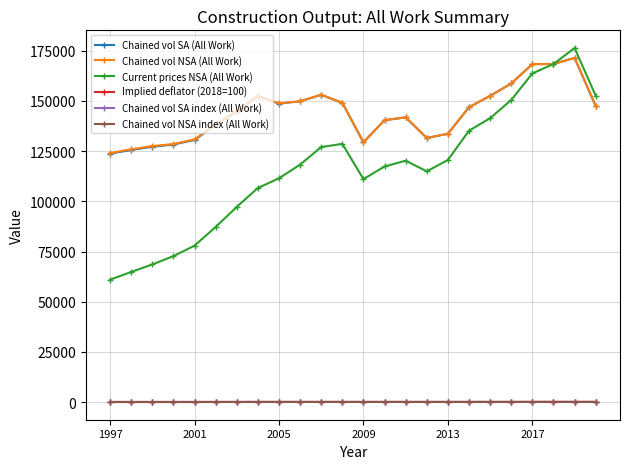

How many lines are shown in the chart?

6